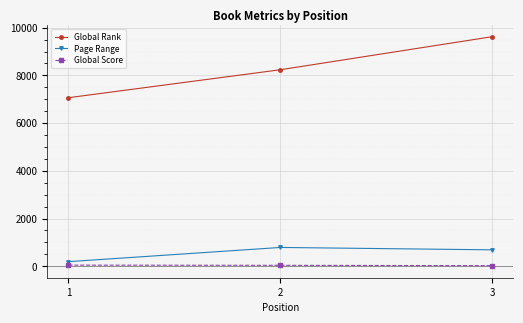

At which label does Global Score first exceed 39?

1